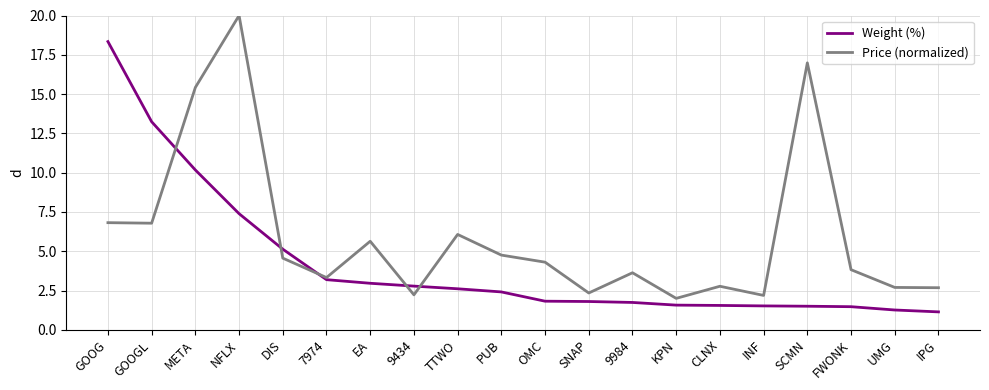

How many categories are shown in the chart?

20